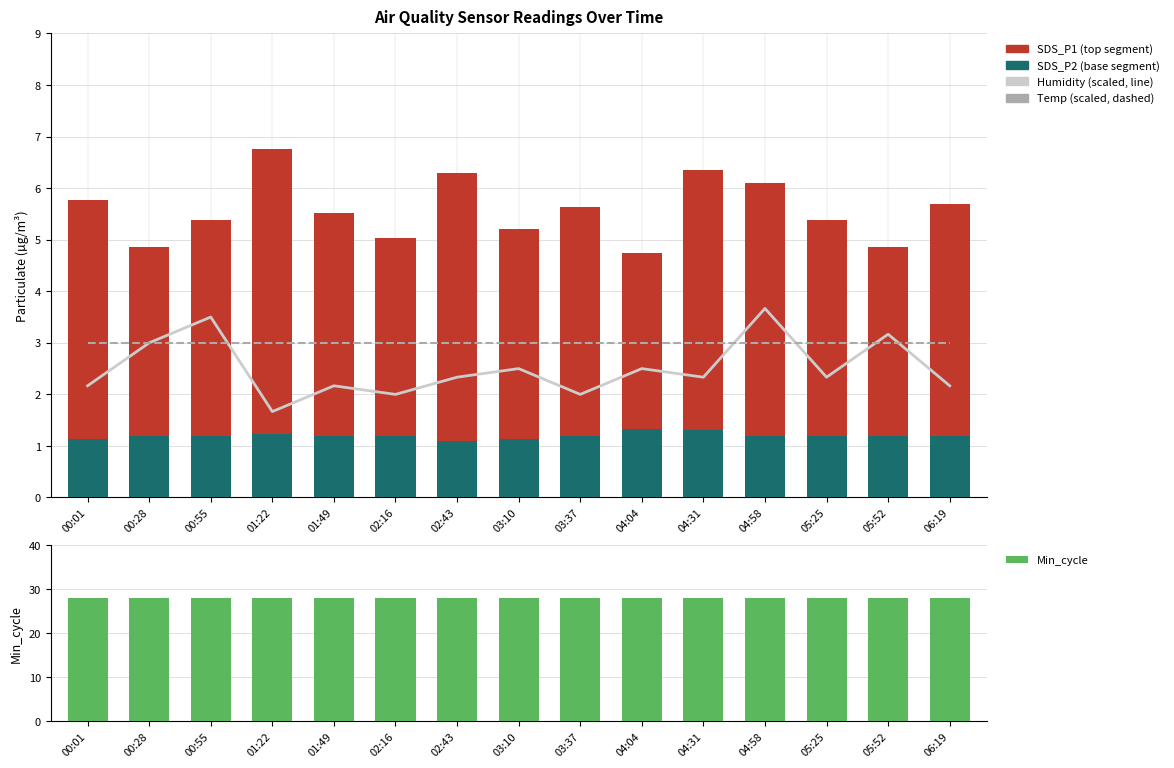

What value does the Humidity (scaled) series have at 00:55?

3.5